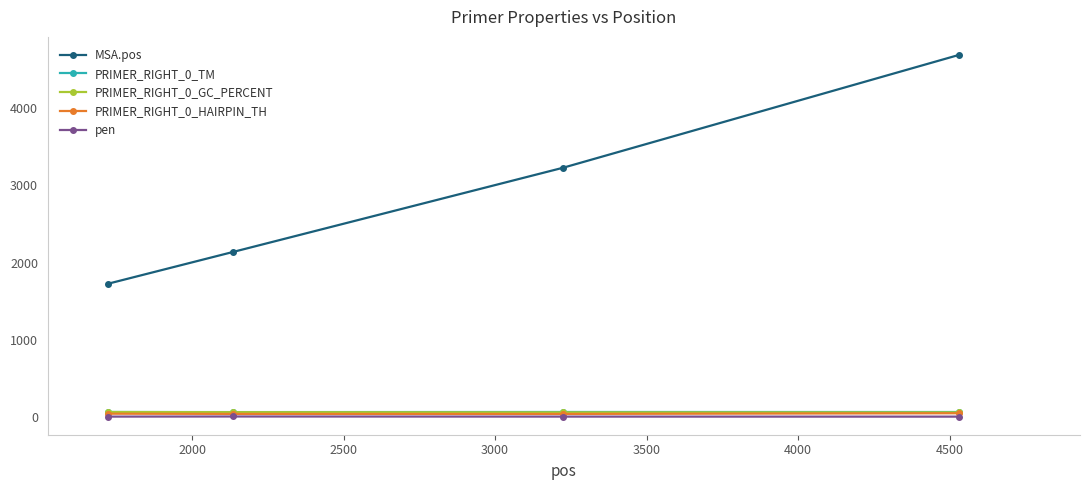

What is the value of the MSA.pos point at the 1st from the left?

1726.0